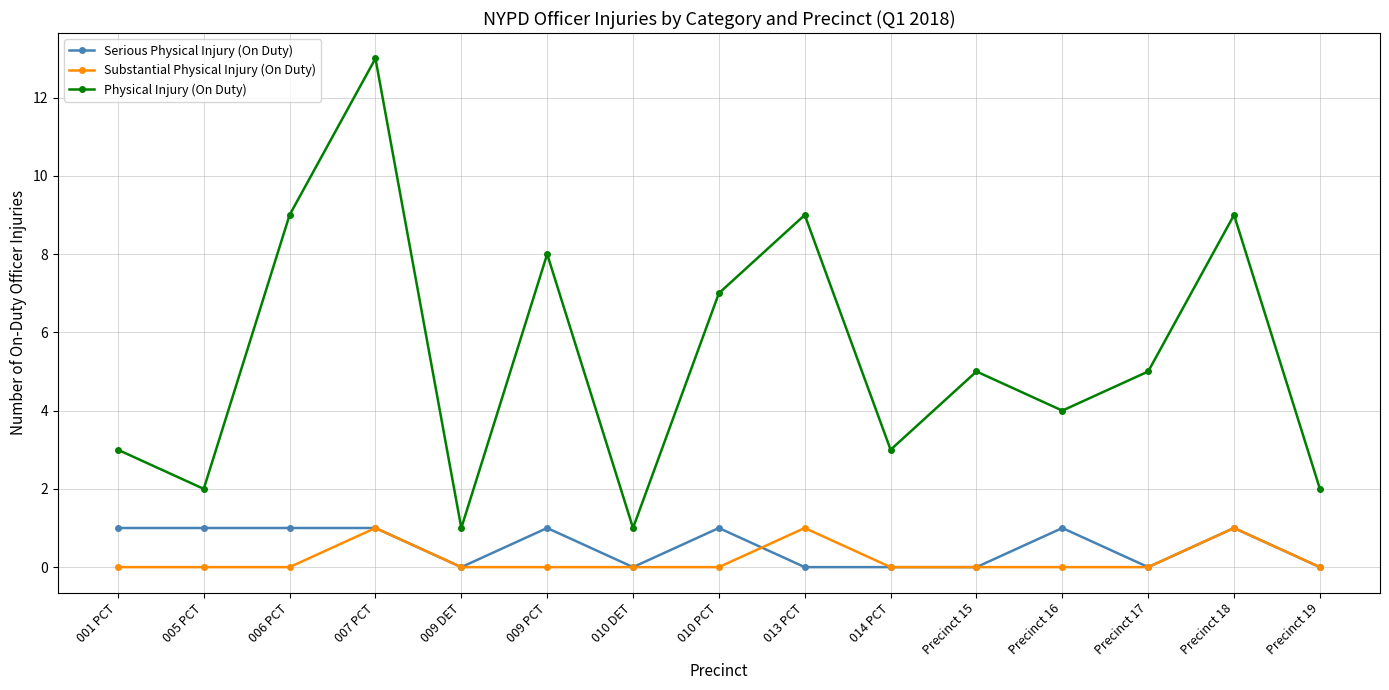

Which series changed the most between 010 DET and Precinct 19?

Physical Injury (On Duty)